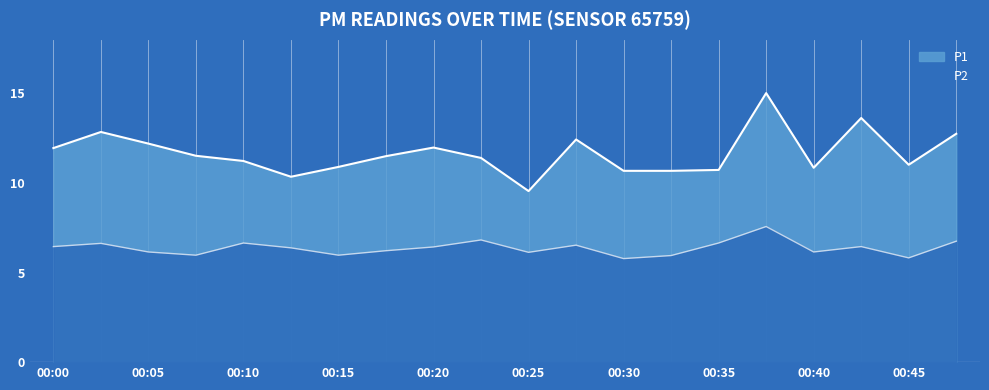

List the series in order of their peak value, highest first.

P1, P2